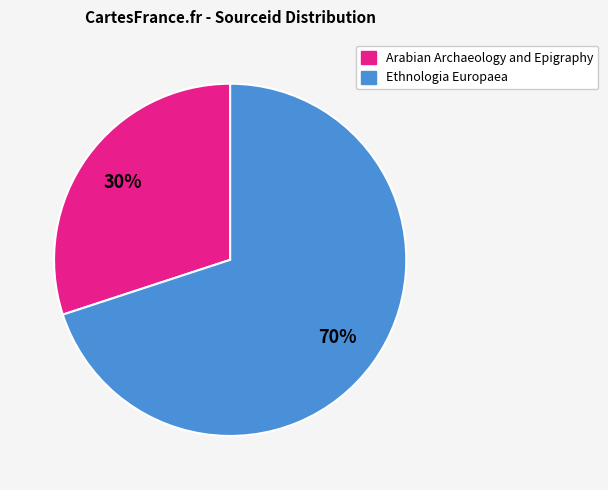

To the nearest percent, what is the average slice percentage?

50%